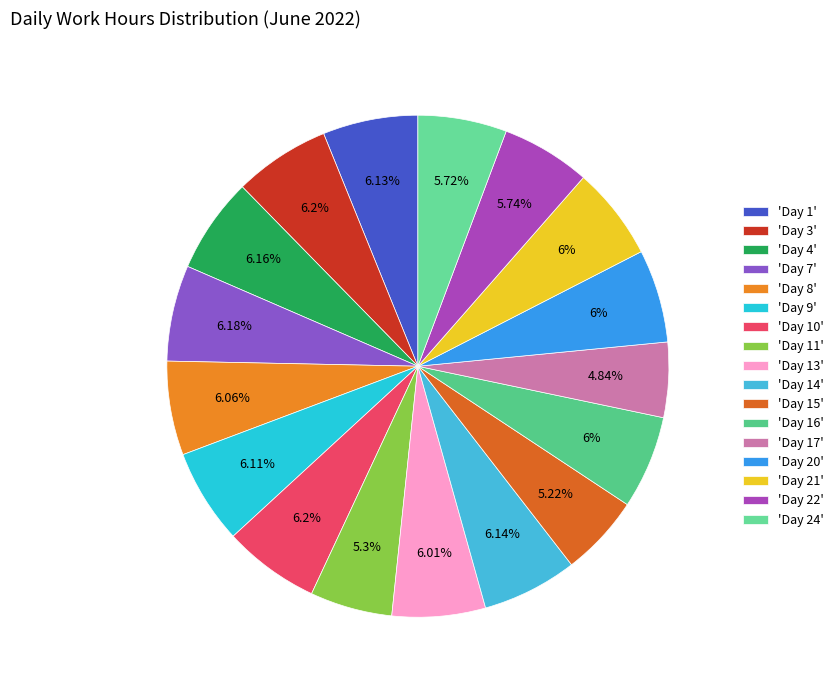

Count the number of slices in the pie.

17